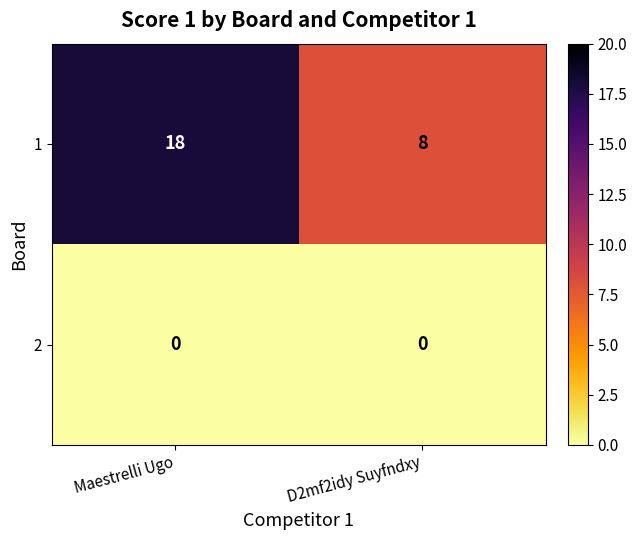

Between Maestrelli Ugo and D2mf2idy Suyfndxy, which series saw the biggest shift?

1